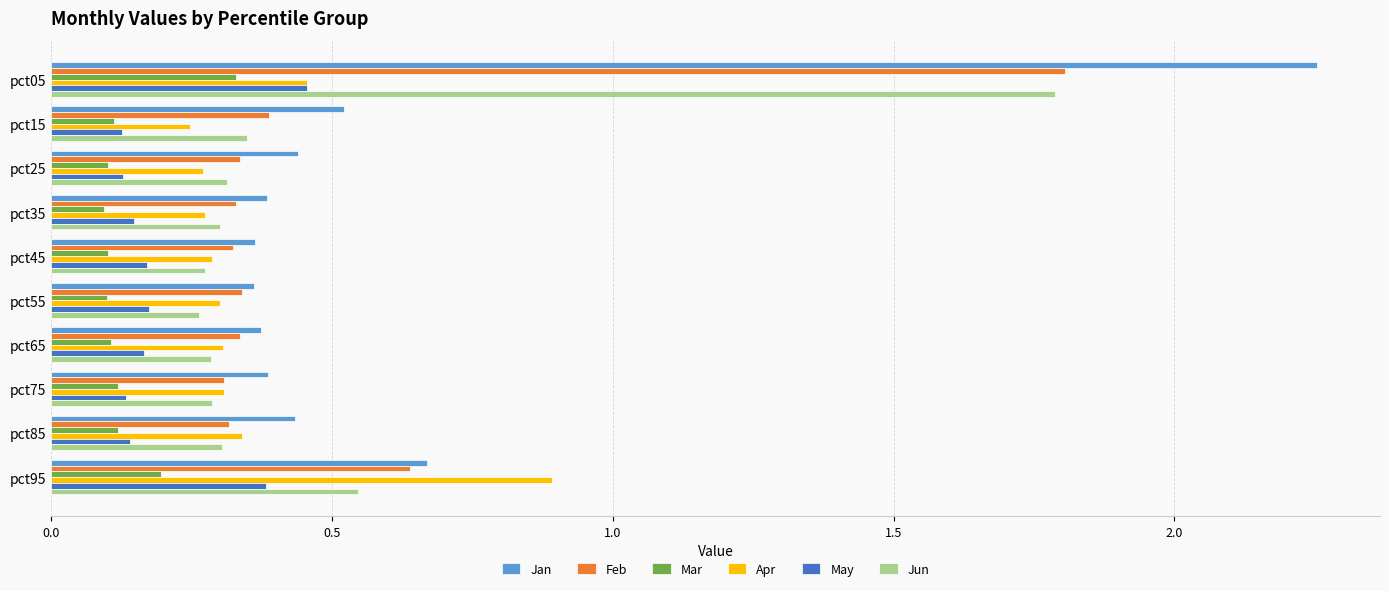

At how many categories does at least one series exceed 0?

10